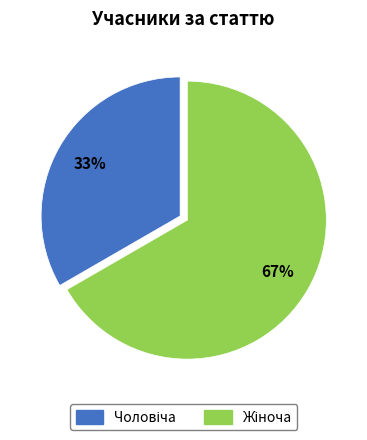

To the nearest percent, what is the average slice percentage?

50%